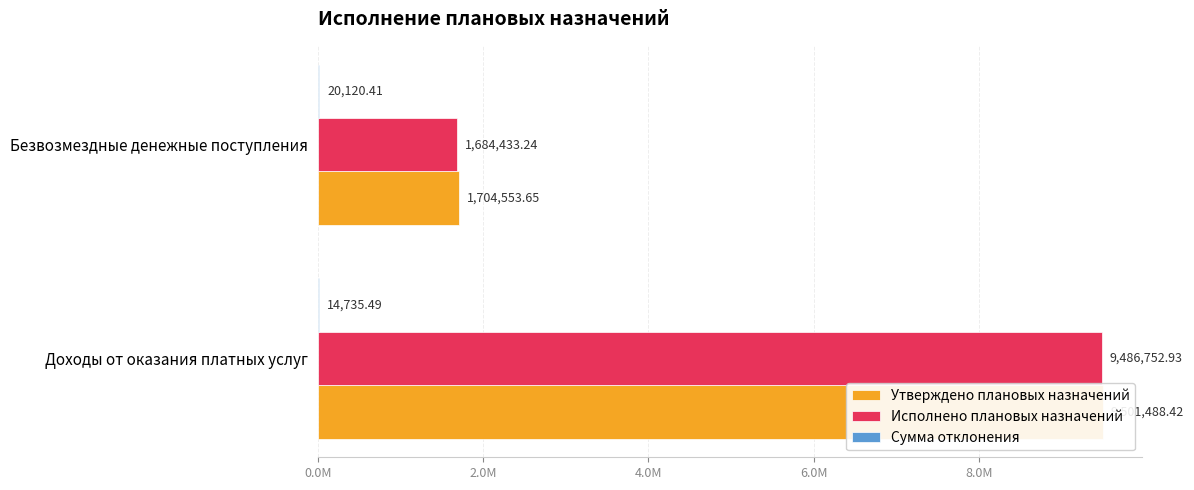

The value of Утверждено плановых назначений at Безвозмездные денежные поступления is 1704553.6. True or false?

True